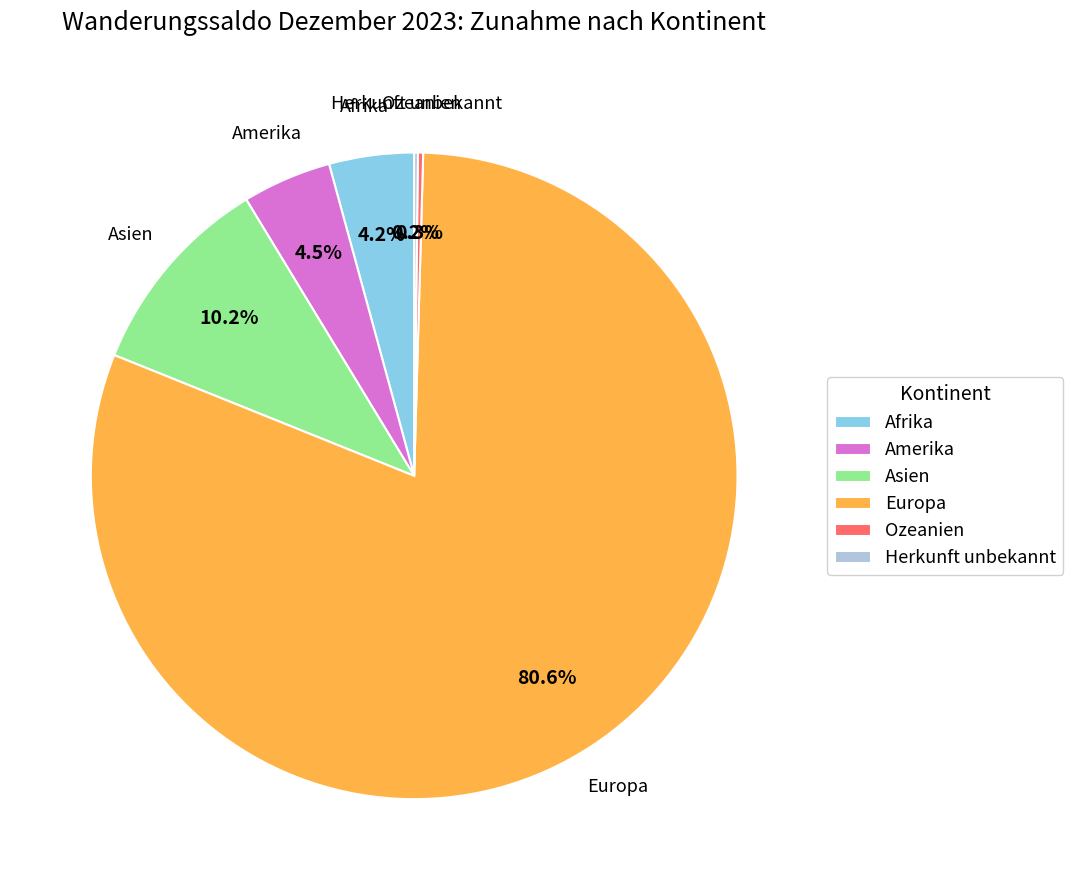

To the nearest percent, what is the average slice percentage?

17%